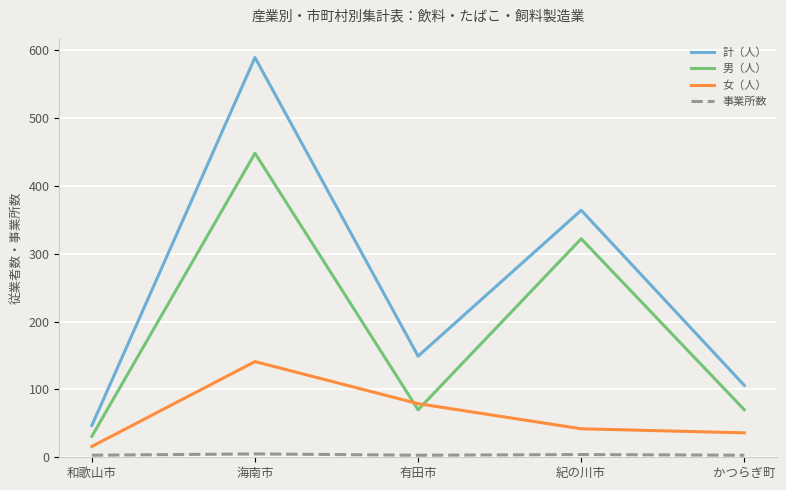

At which category does 計（人） reach its first local peak?

海南市